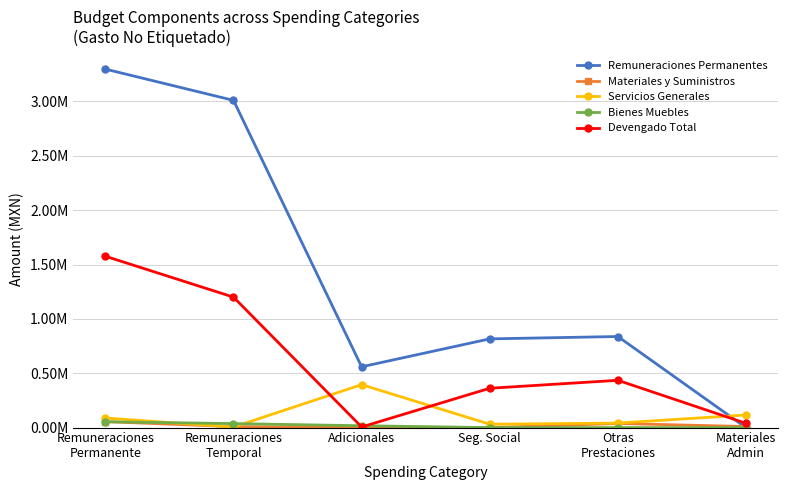

What are all the series names shown in the legend?

Remuneraciones Permanentes, Materiales y Suministros, Servicios Generales, Bienes Muebles, Devengado Total